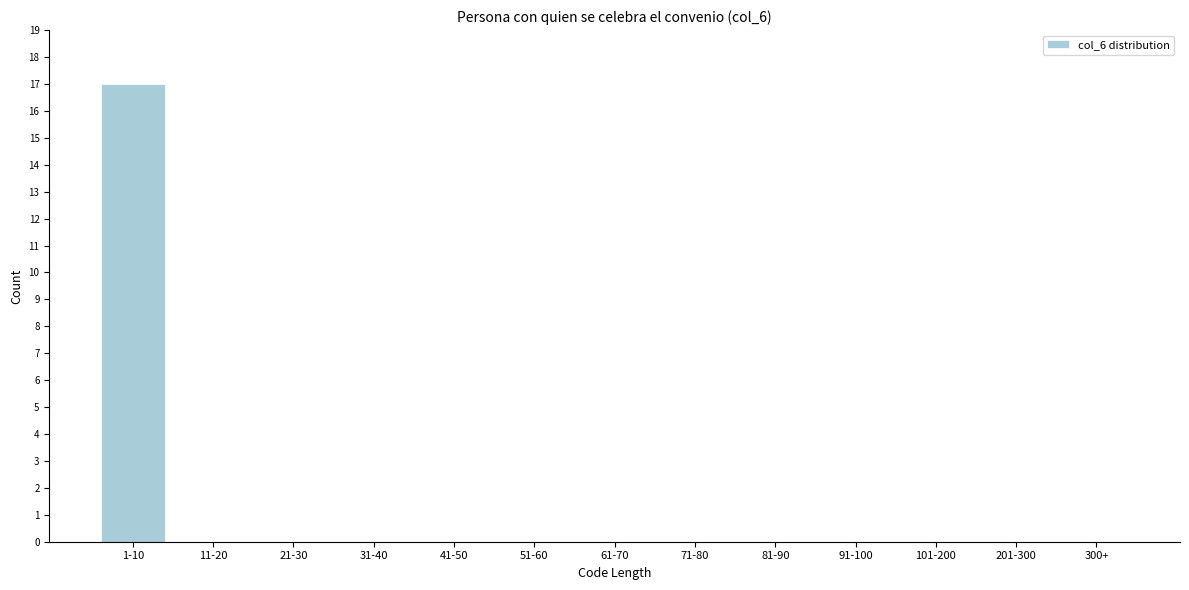

Reading left to right, transcribe all the data shown in this chart.

1-10=17	11-20=0	21-30=0	31-40=0	41-50=0	51-60=0	61-70=0	71-80=0	81-90=0	91-100=0	101-200=0	201-300=0	300+=0